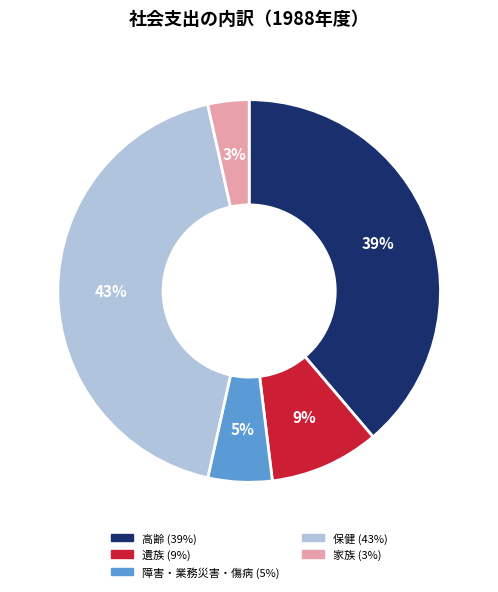

Which has a higher value, 高齢 or 家族?

高齢